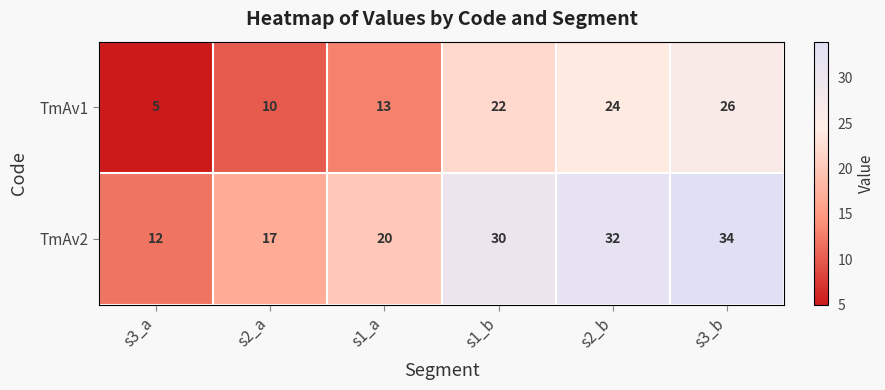

List the series in order of their peak value, highest first.

TmAv2, TmAv1